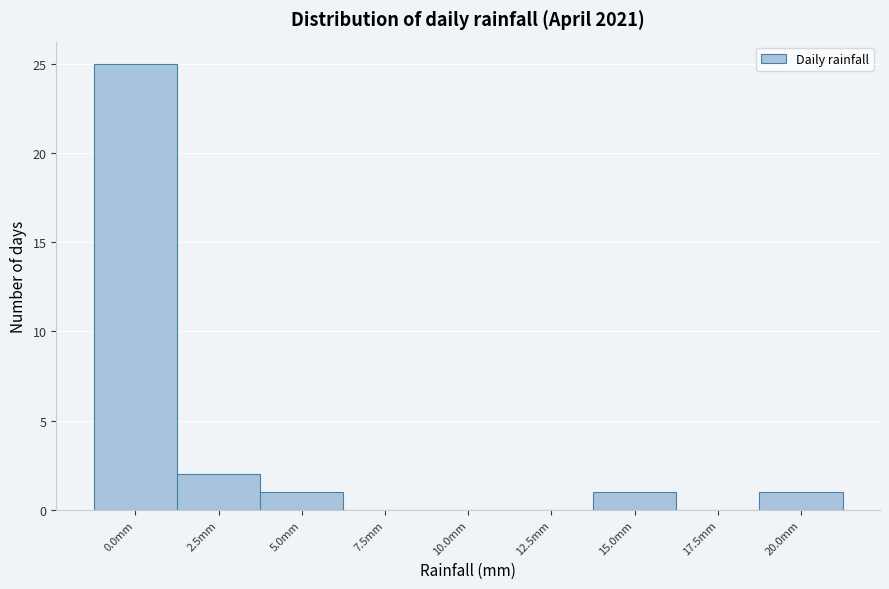

Reading left to right, extract all data points from this chart.

0.0mm=25	2.5mm=2	5.0mm=1	7.5mm=0	10.0mm=0	12.5mm=0	15.0mm=1	17.5mm=0	20.0mm=1